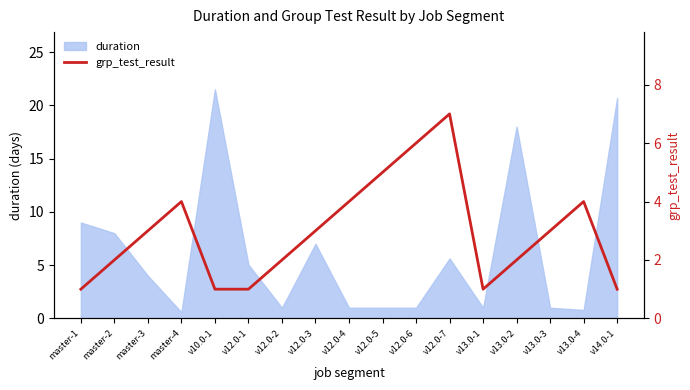

What is the sum of all values?

50